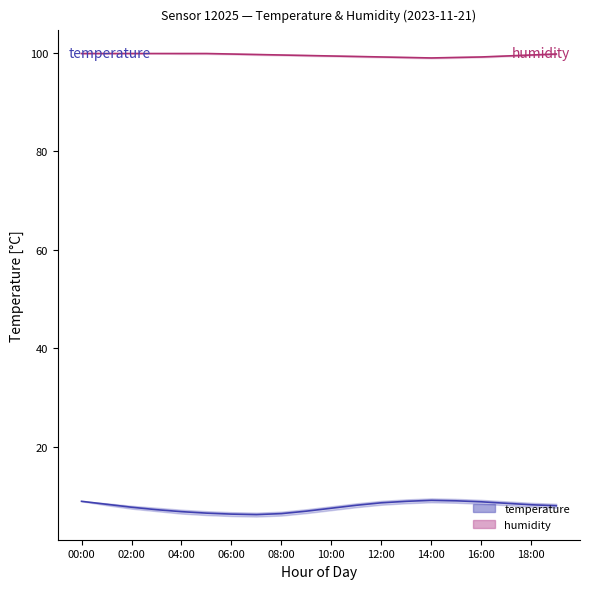

Does the chart display data point markers on the line(s)?

No